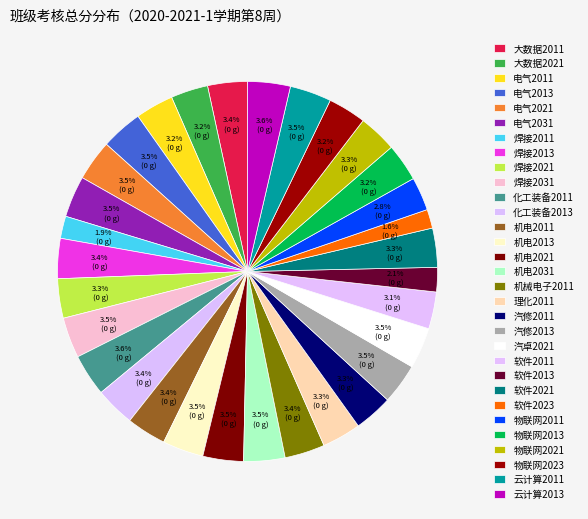

Count the number of slices in the pie.

31